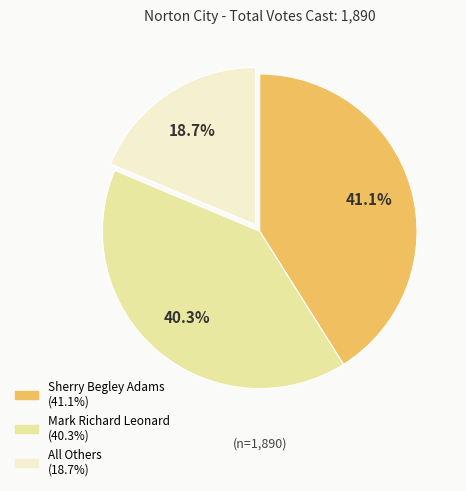

What is the total percentage of Mark Richard Leonard and All Others?

58.9%